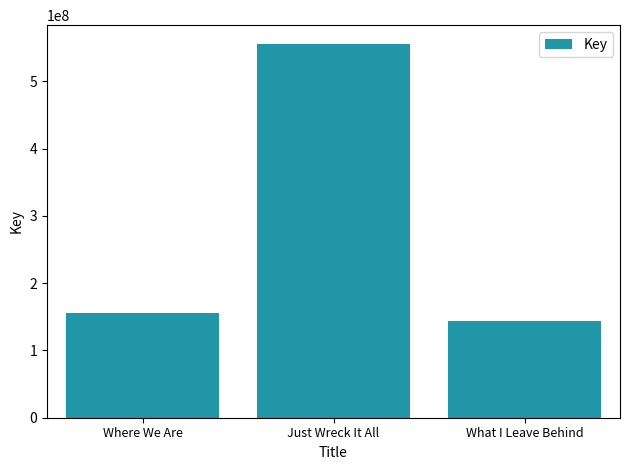

Which has a higher value, Where We Are or Just Wreck It All?

Just Wreck It All